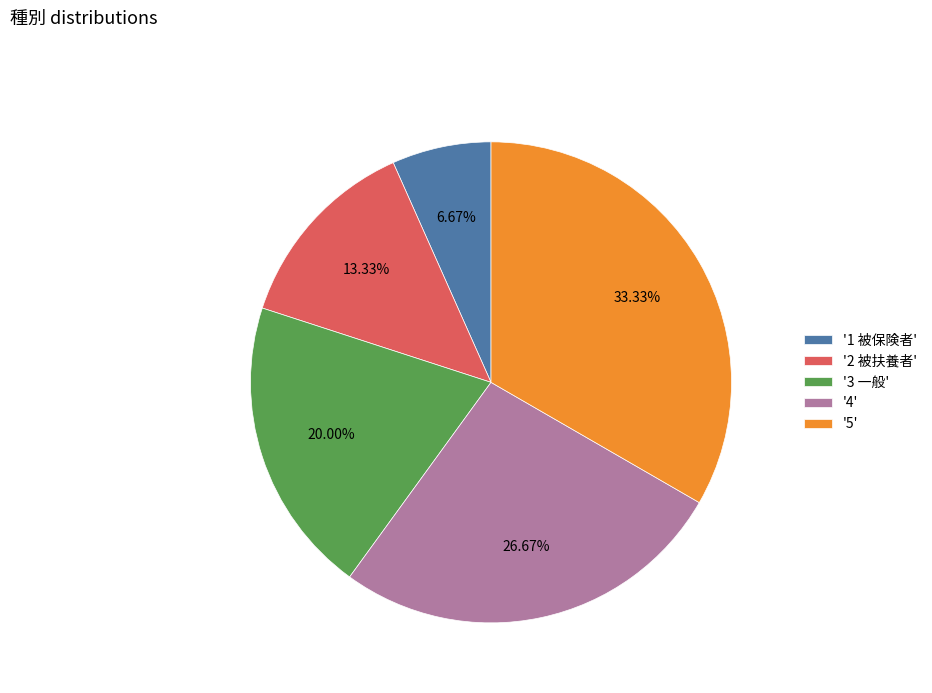

Which slice is the smallest?

'1 被保険者'